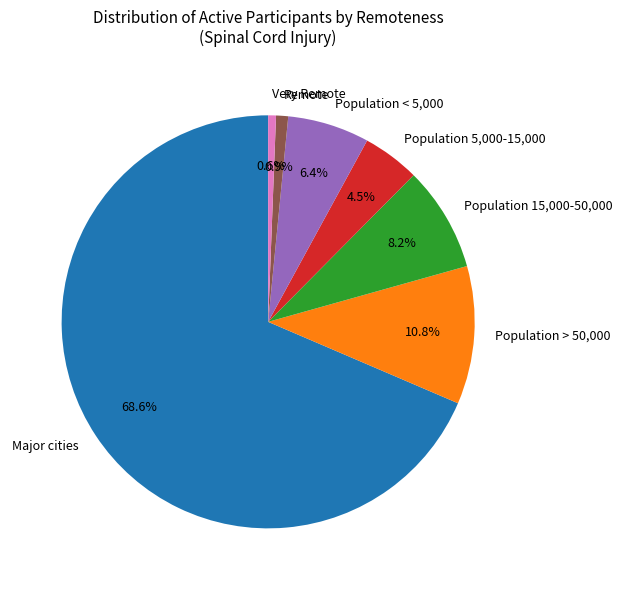

What portion of the pie excludes Population 15,000-50,000?

91.8%